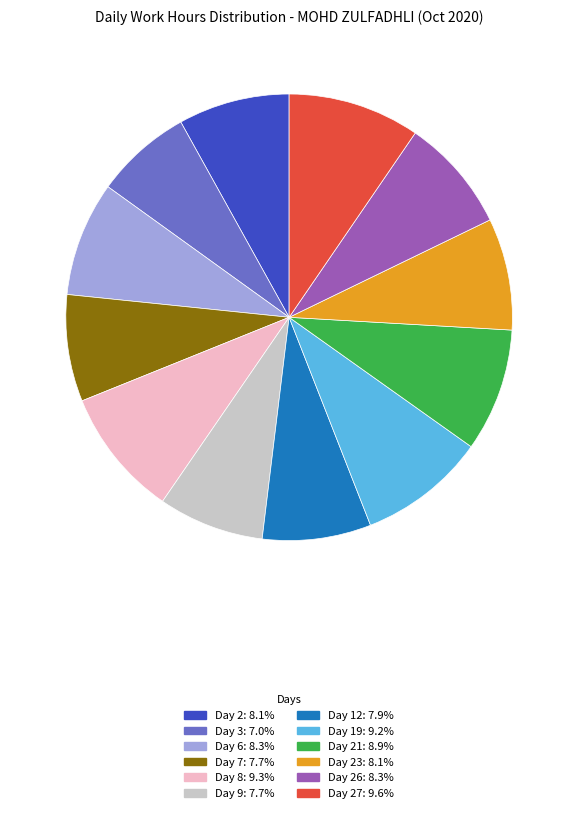

Is there any slice that represents more than half of the pie?

No